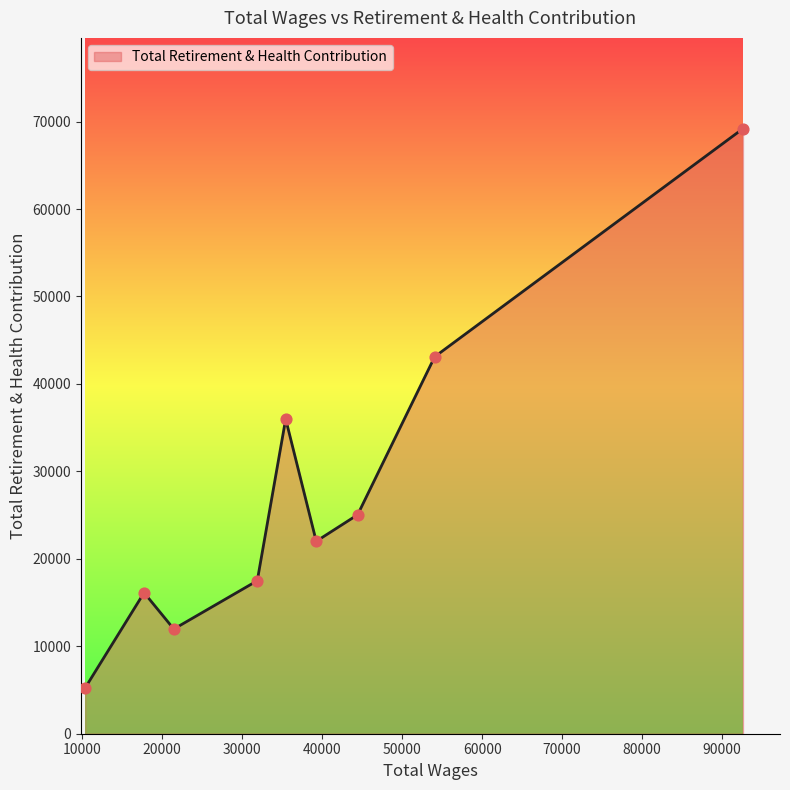

What is the difference between the maximum and minimum values?

63944